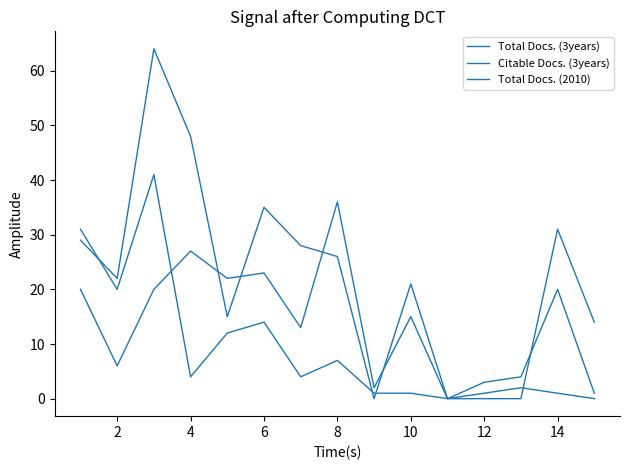

Where is the first local maximum for Citable Docs. (3years)?

4